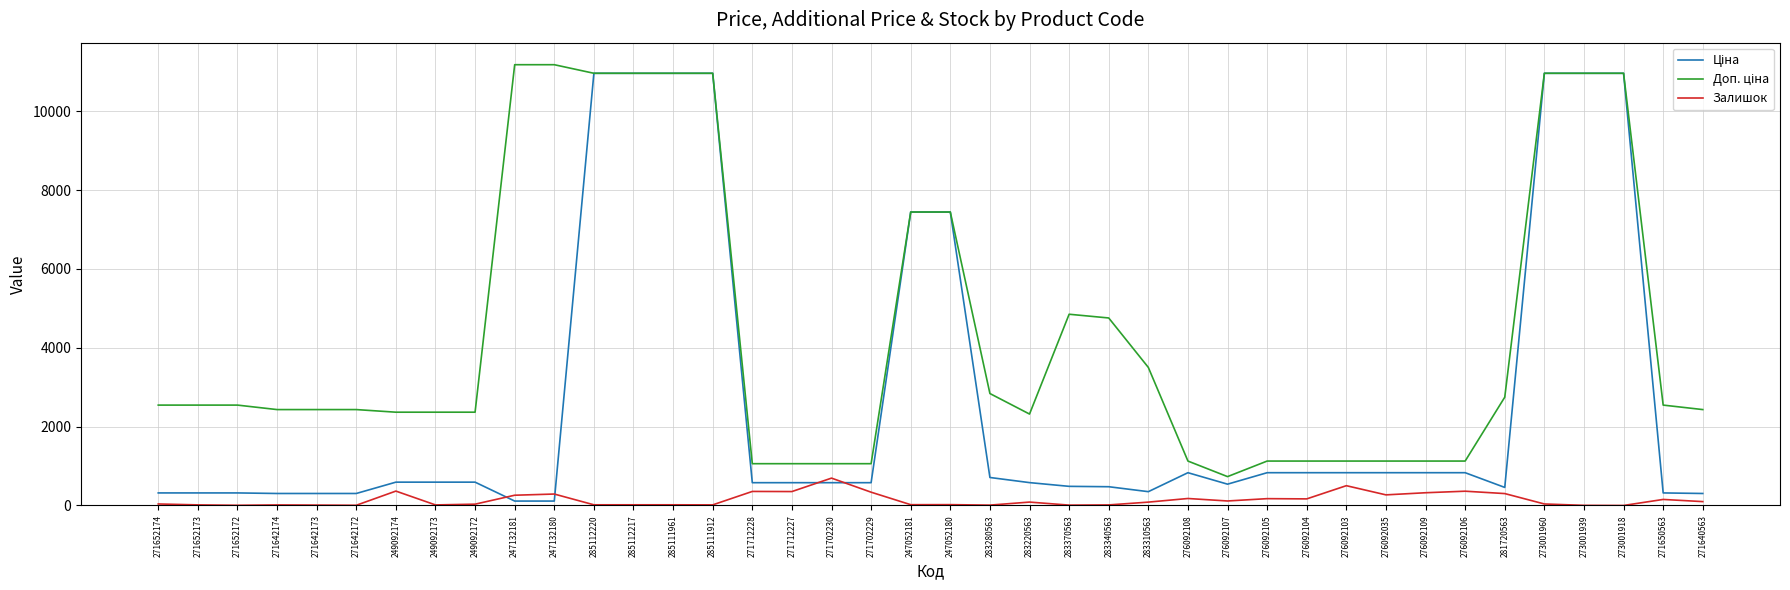

What is the greatest value displayed?

11182.0